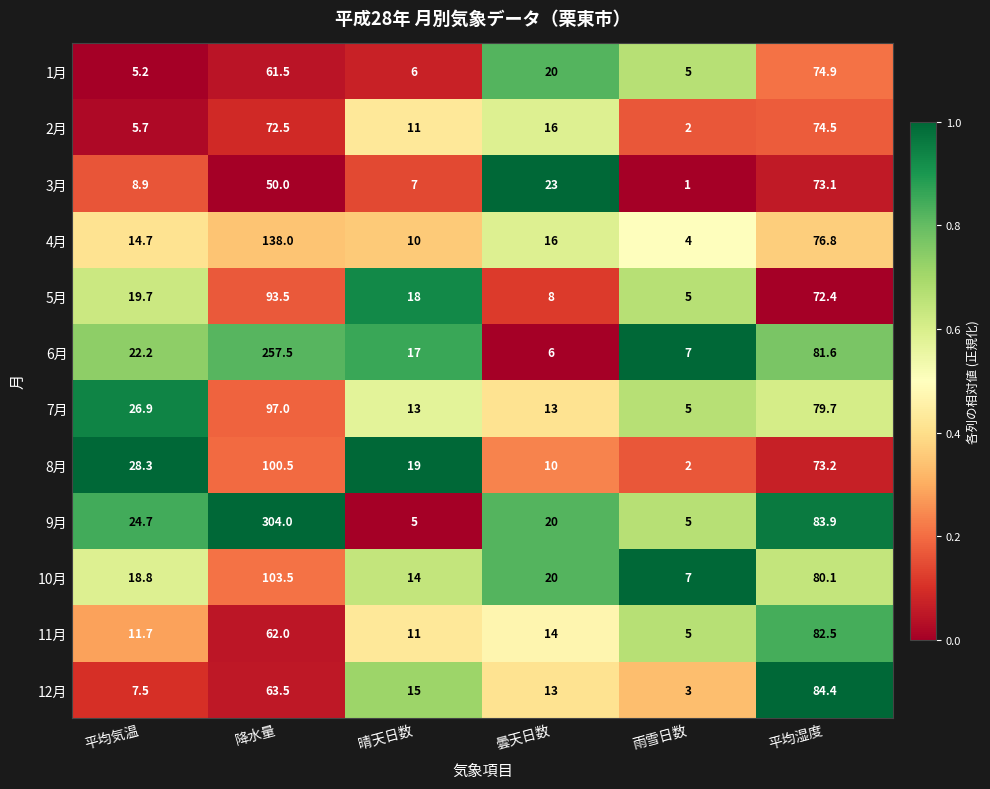

What is the difference between the highest and lowest values at 曇天日数?

17.0